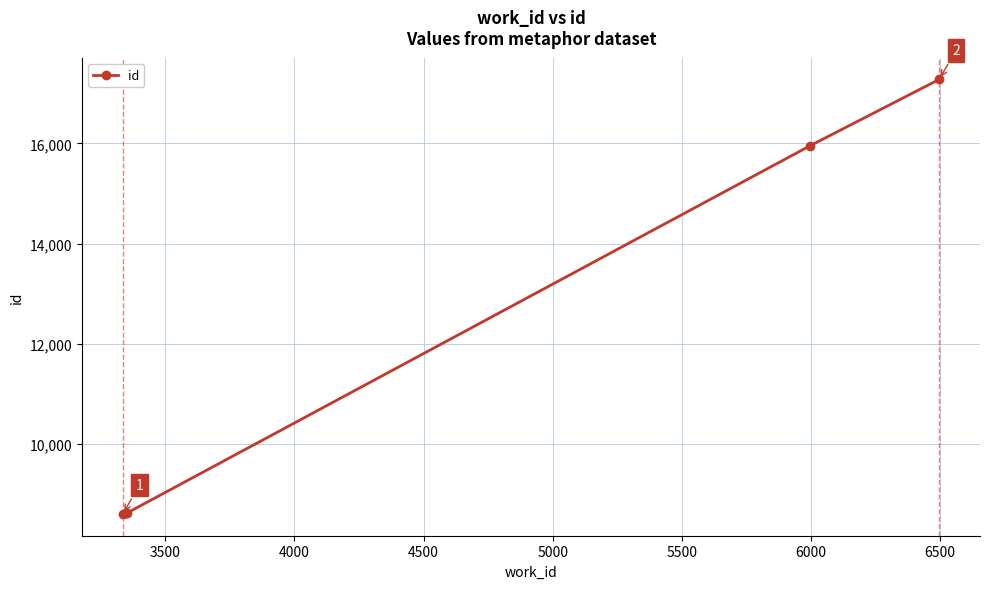

True or false: there are more than 1 points higher than both neighbors.

False